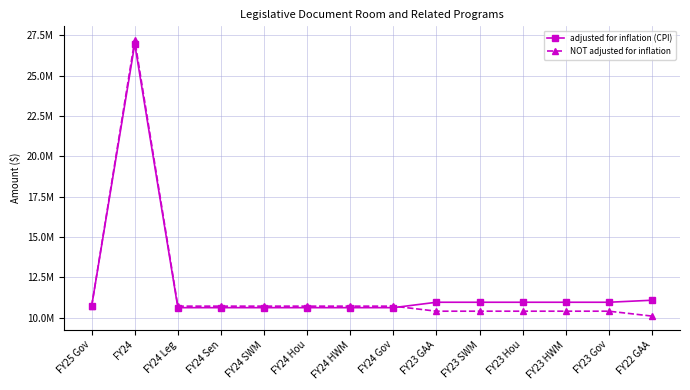

How many intersections are there between adjusted for inflation (CPI) and NOT adjusted for inflation?

1